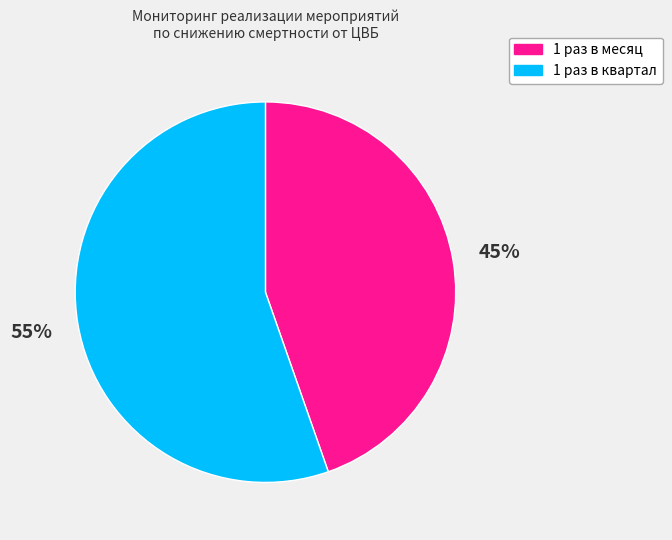

Which has a higher value, 1 раз в месяц or 1 раз в квартал?

1 раз в квартал